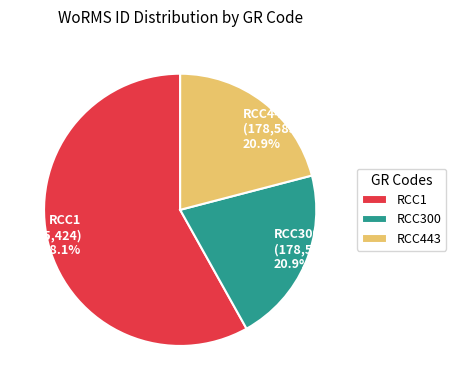

What percentage is the RCC300 slice, to the nearest percent?

21%